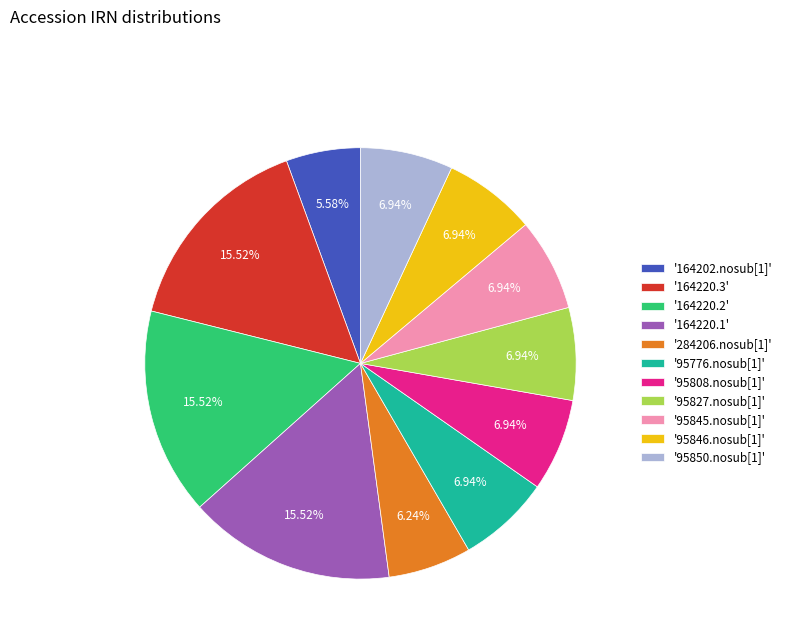

Which has a higher value, '164220.2' or '95808.nosub[1]'?

'164220.2'